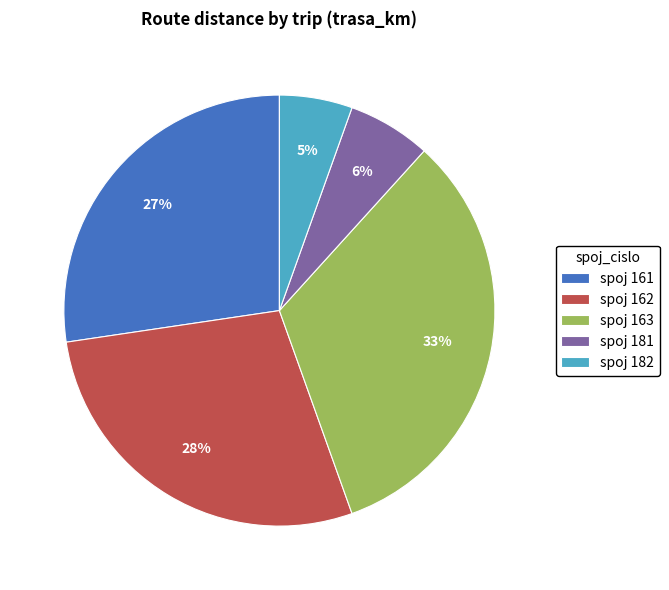

Which has a higher value, spoj 182 or spoj 181?

spoj 181